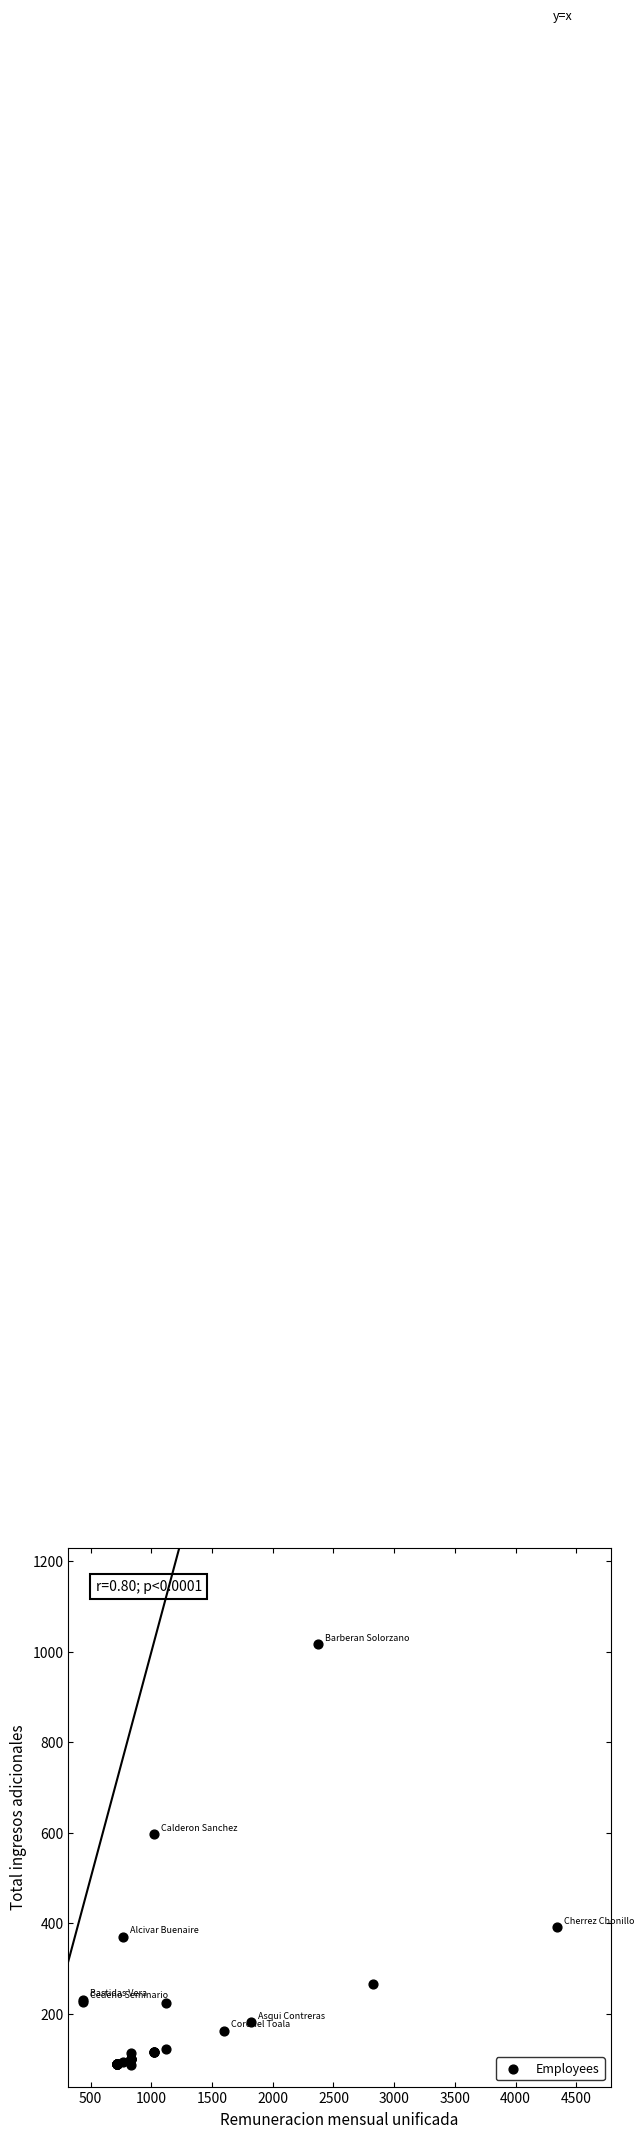

What Y value in the scatter plot is closest to 551?

596.3